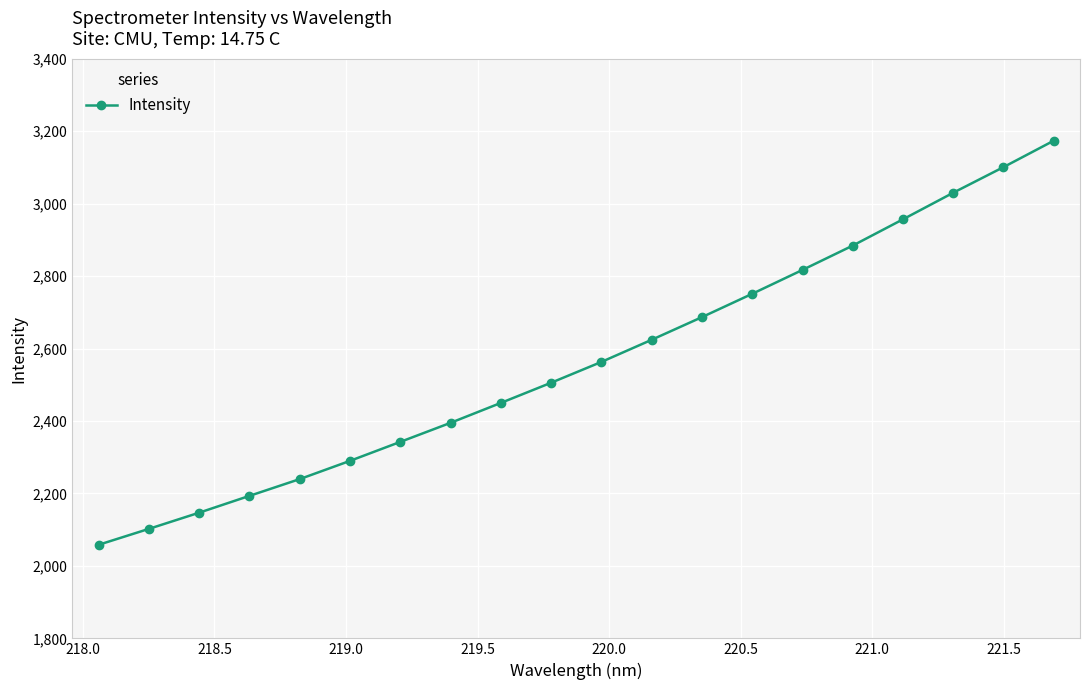

What is the sum of all values?

51310.5